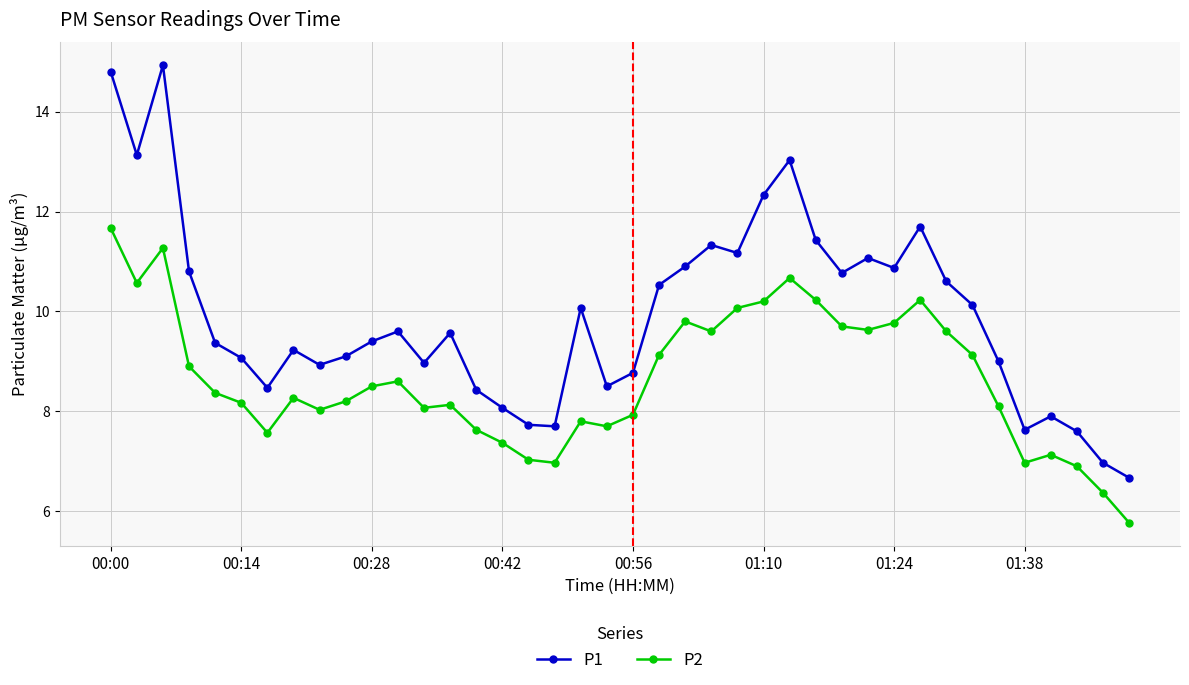

True or false: P2 and P1 intersect in this chart.

False